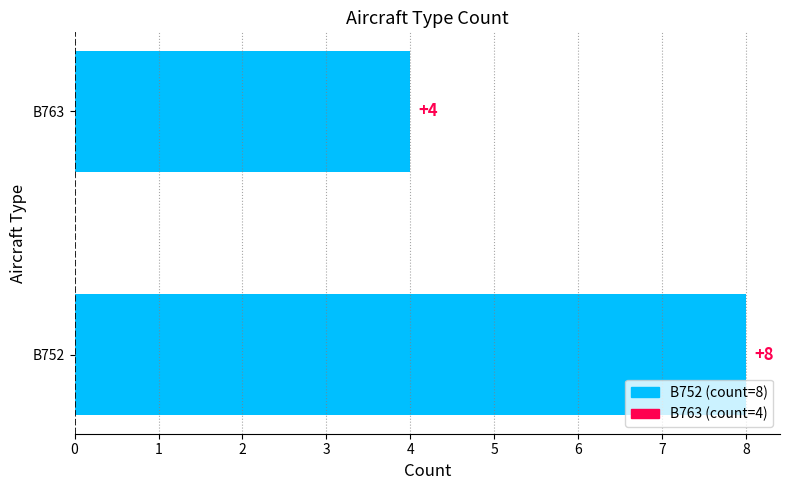

Are the bars horizontal?

Yes